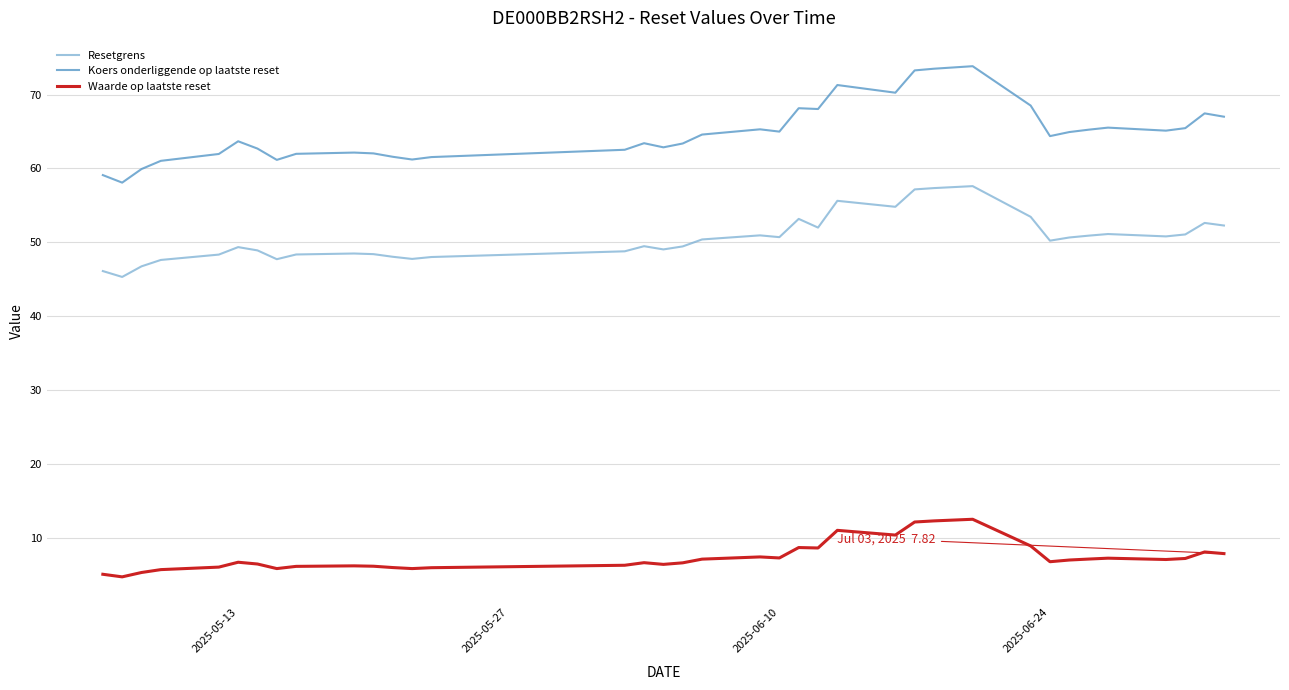

Which series has the largest range (max minus min)?

Koers onderliggende op laatste reset